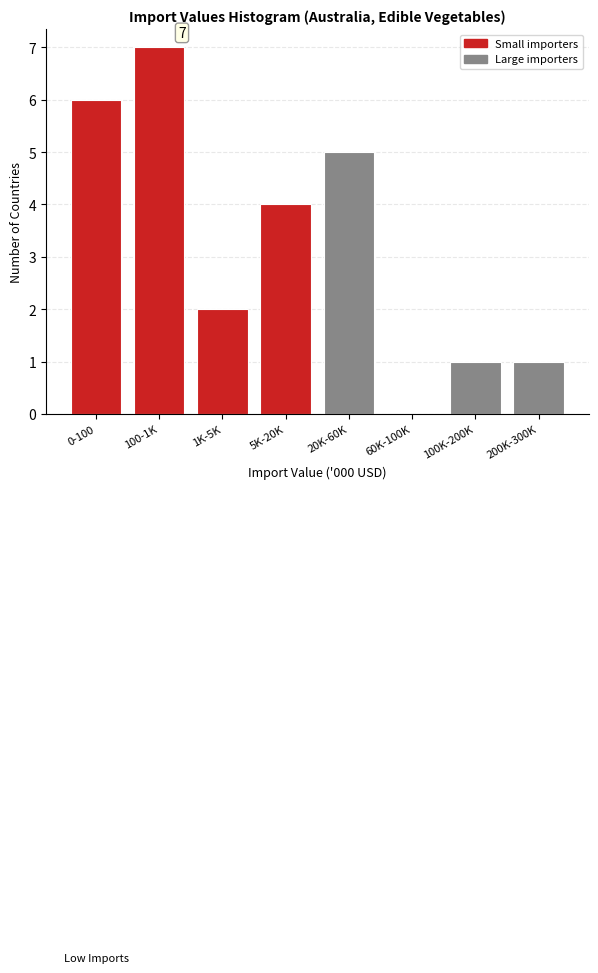

Reading left to right, what are all the values shown in this chart?

0-100=6	100-1K=7	1K-5K=2	5K-20K=4	20K-60K=5	60K-100K=0	100K-200K=1	200K-300K=1